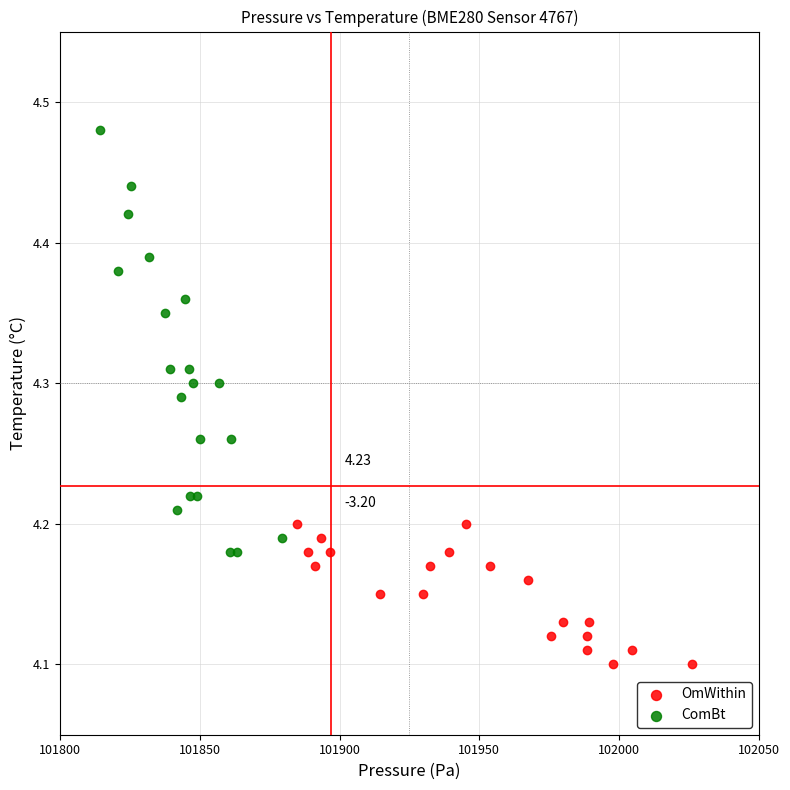

Which series contains the highest Y value?

ComBt